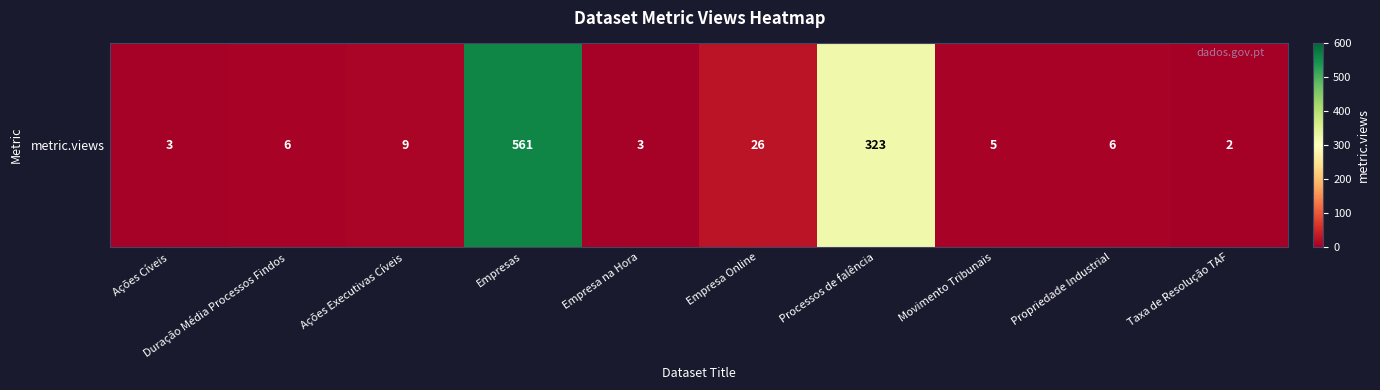

The chart shows a value of 6 at Propriedade Industrial. True or false?

True